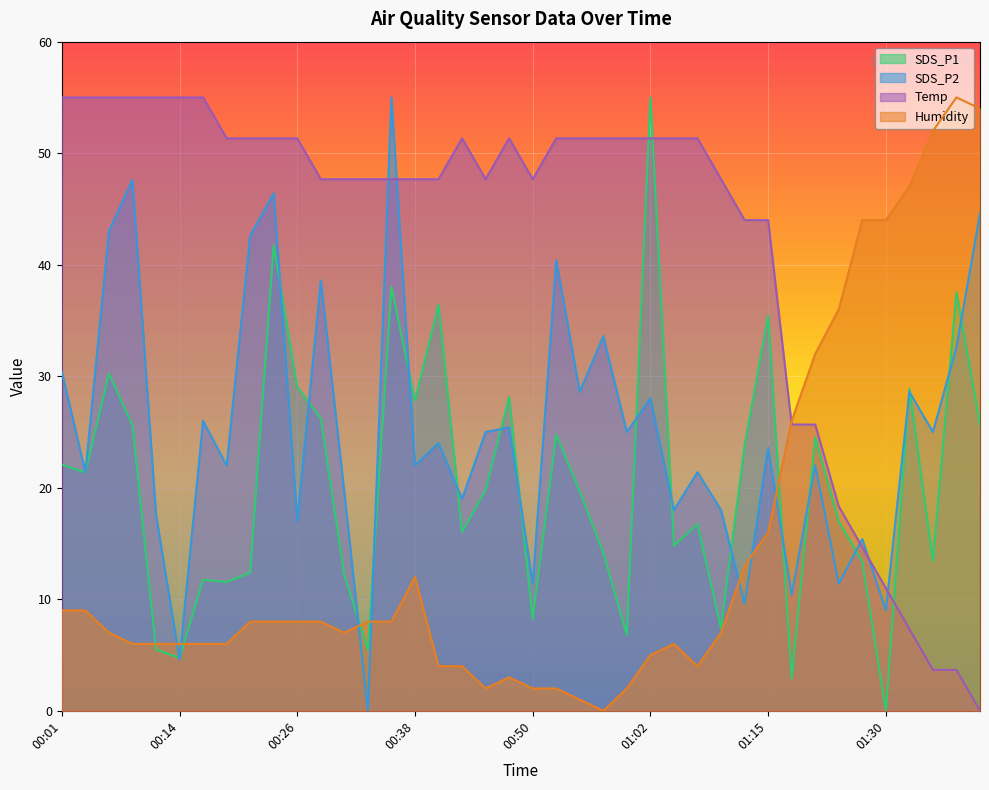

List the series in order of their overall mean, highest first.

Temp, SDS_P2, SDS_P1, Humidity